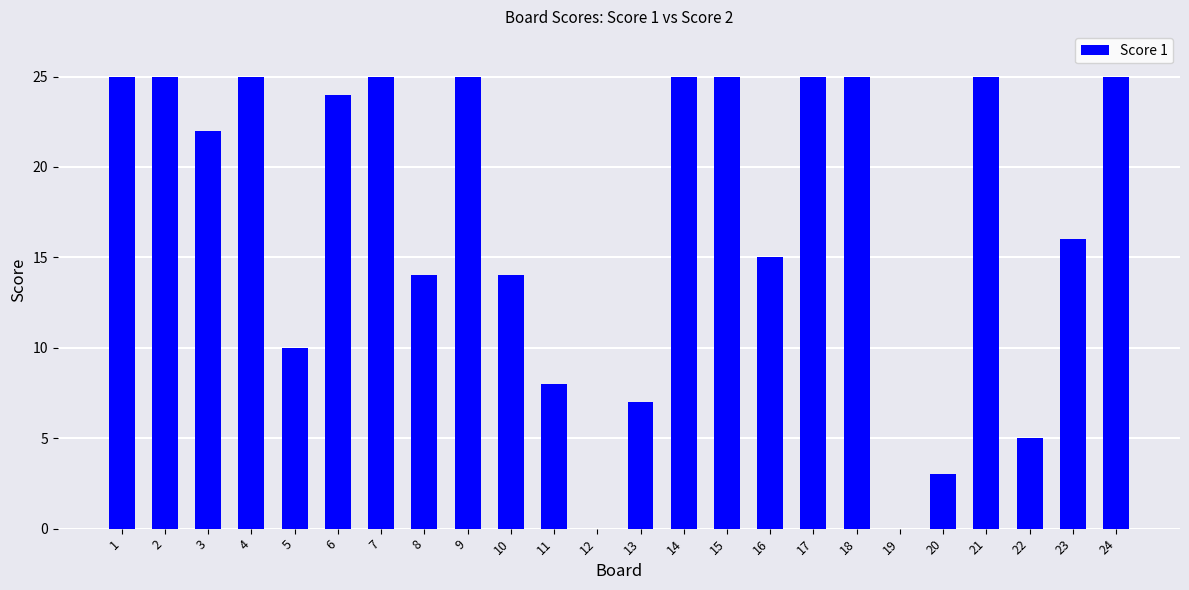

How many distinct data groups are displayed?

1